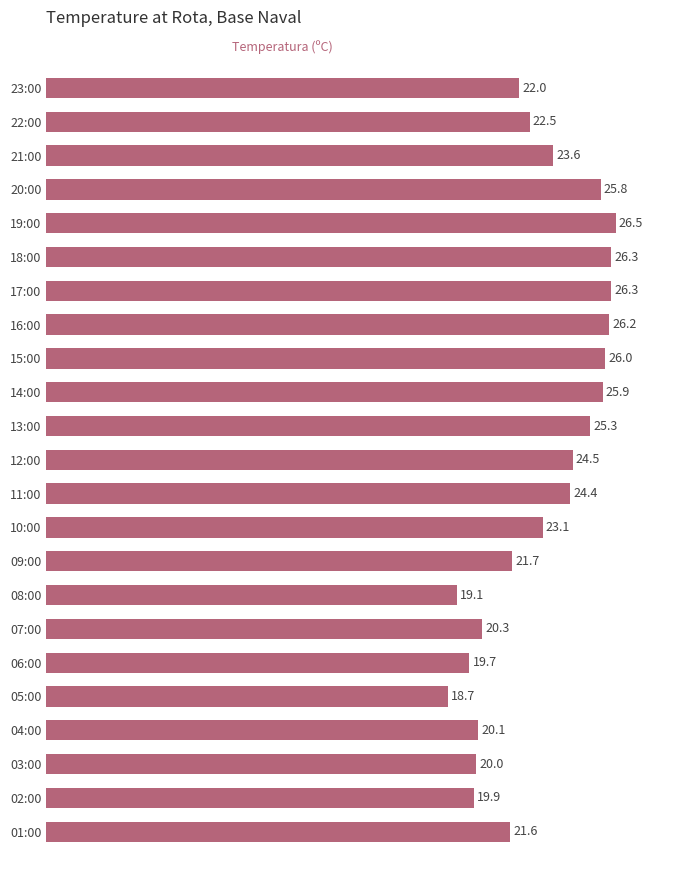

What is the value of the 11th bar from the top?

25.3